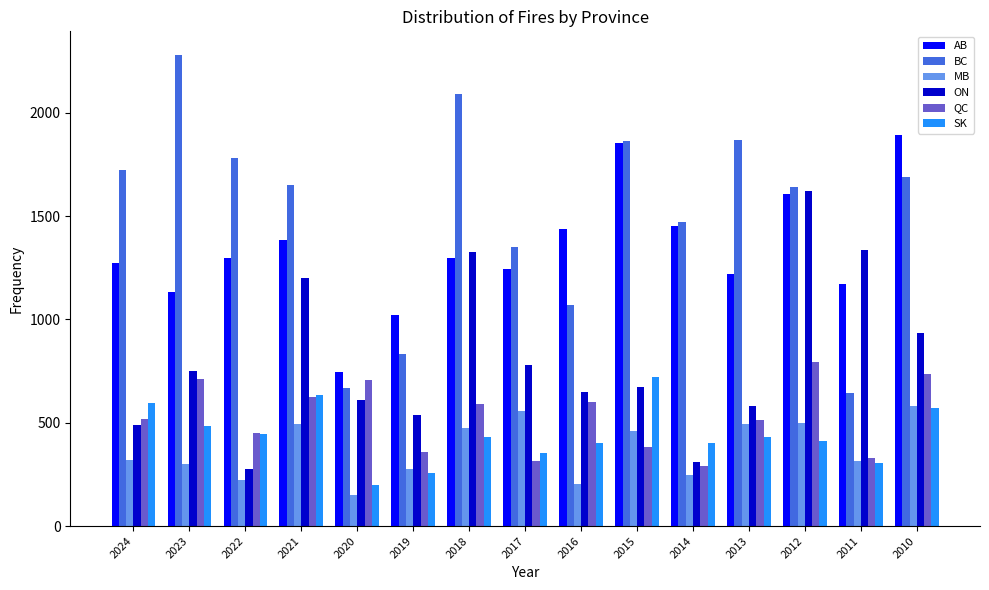

What is the sum of all BC values?

22619